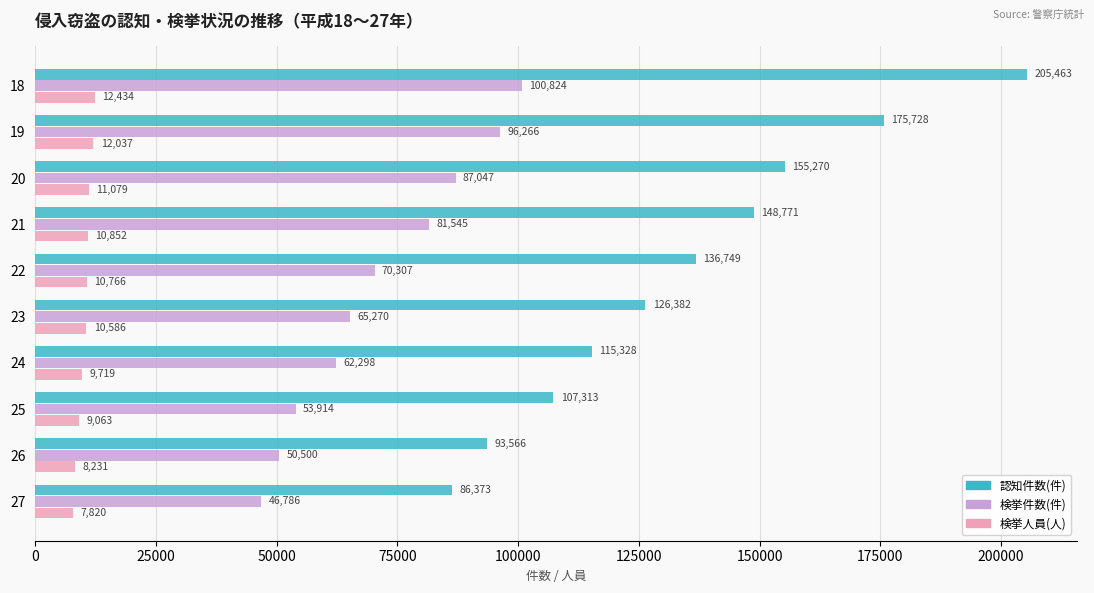

How many data points in 検挙件数(件) are less than 70307?

5